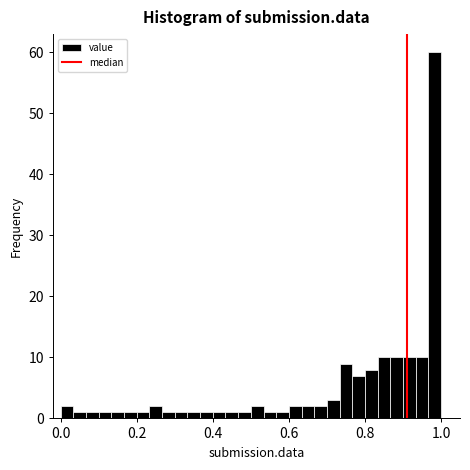

Around what value on the x-axis is the tallest bar? Give the approximate position of its centre, as read against the axis.

0.98